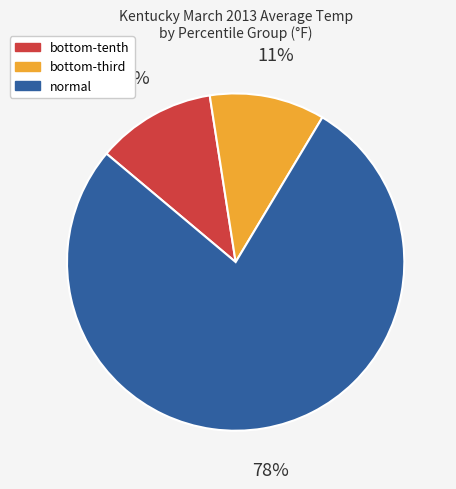

To the nearest percent, what is the average slice percentage?

33%